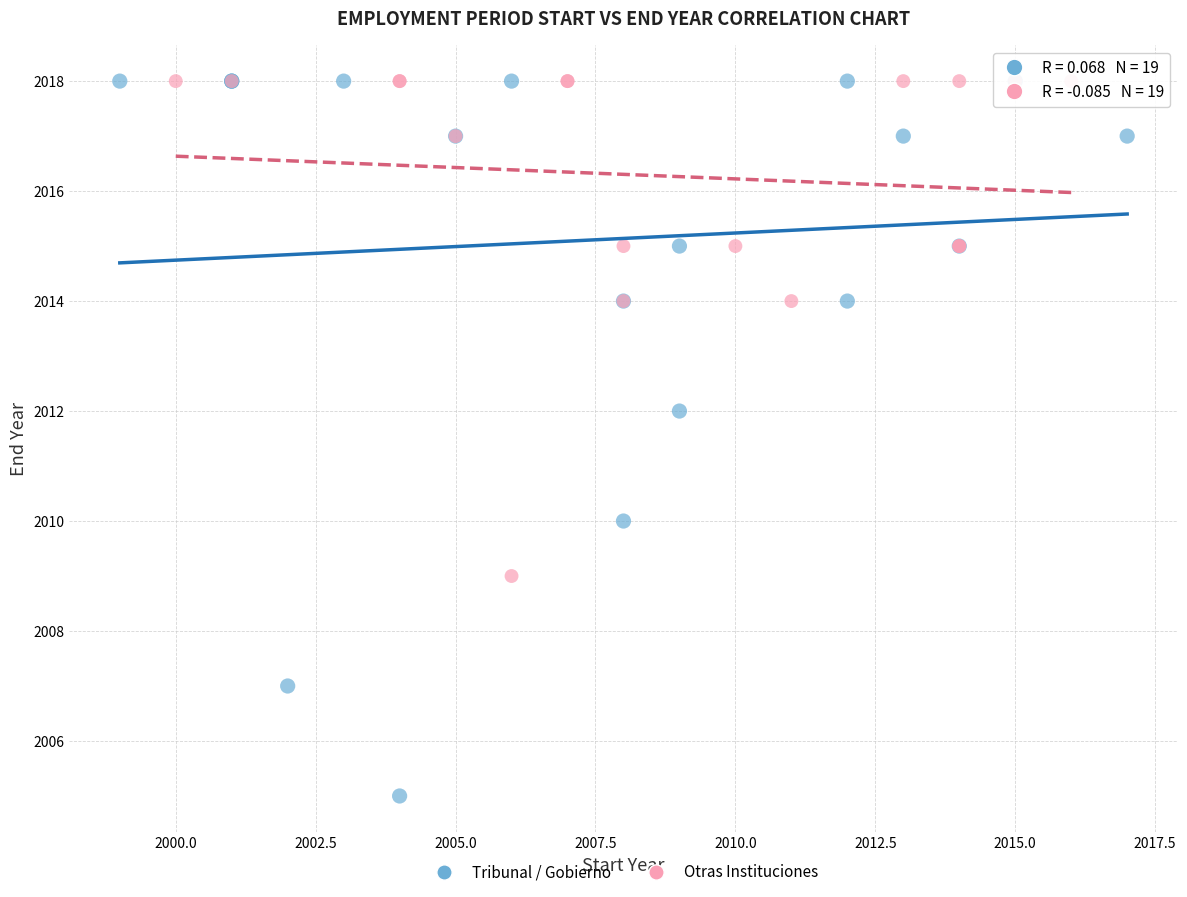

Which series contains the lowest Y value?

Tribunal / Gobierno